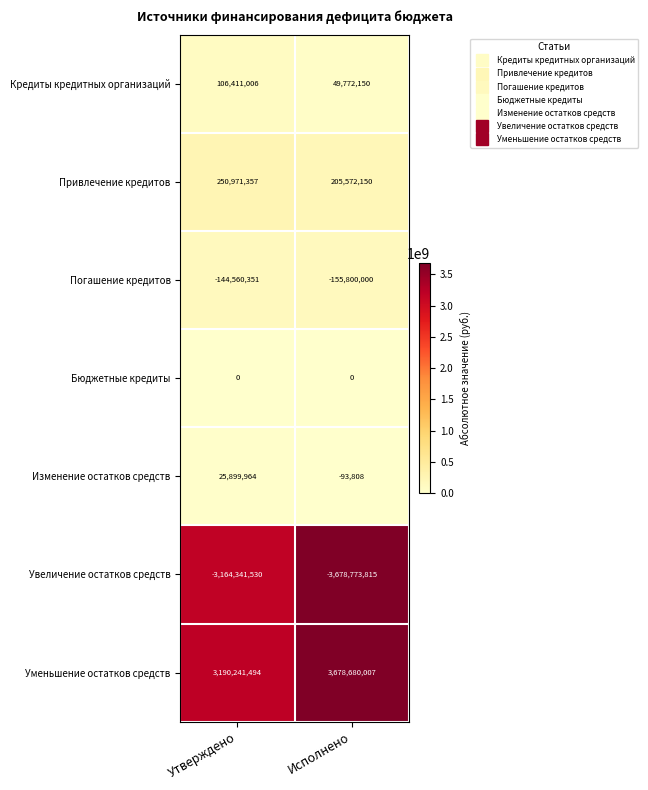

Which series has the largest range (max minus min)?

Увеличение остатков средств